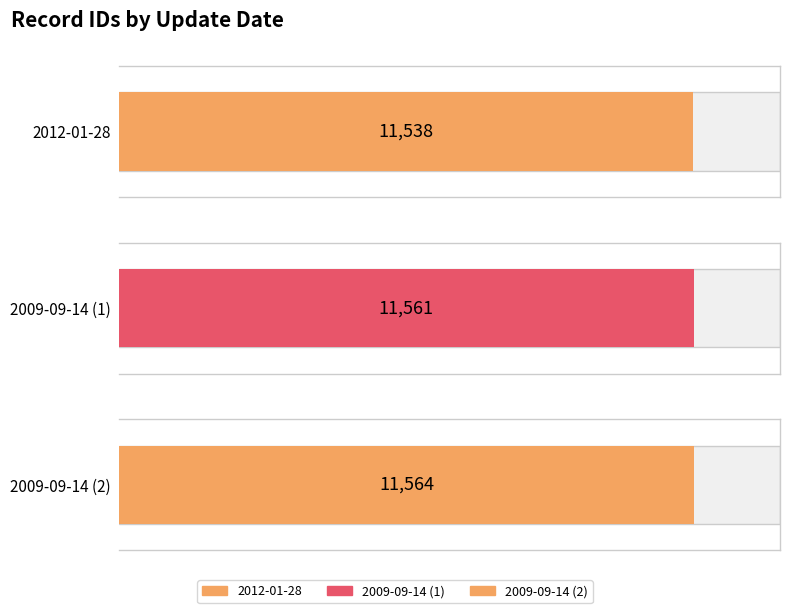

How many values are between 11538 and 11564?

3